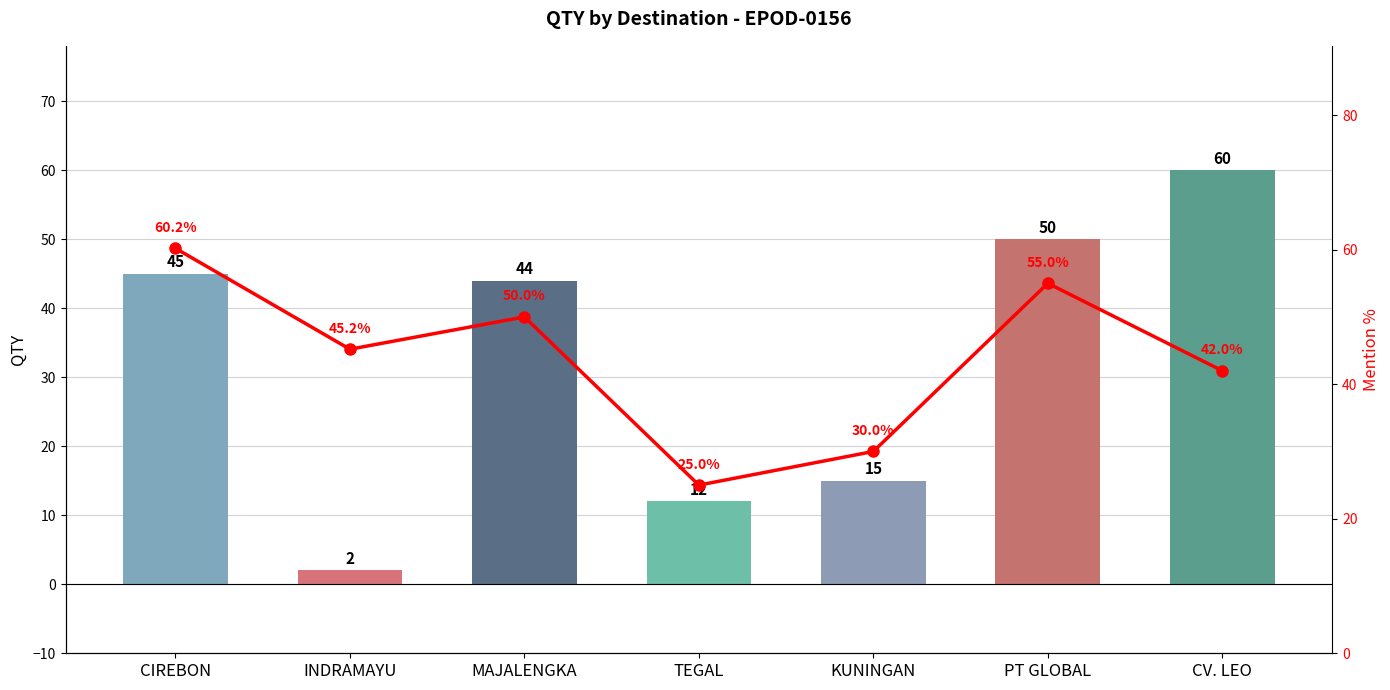

Count the number of categories in the chart.

7